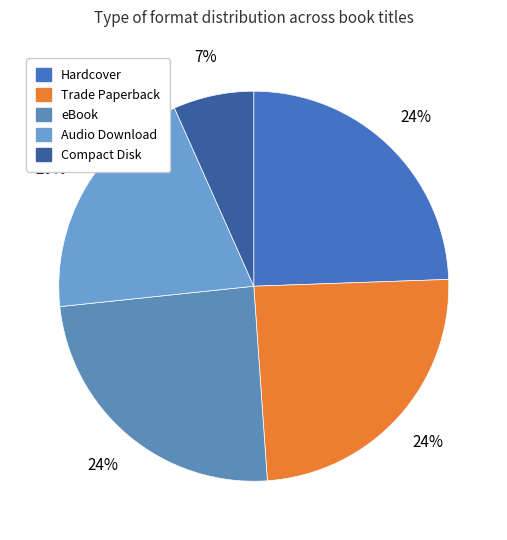

Is Hardcover the majority of the pie?

No